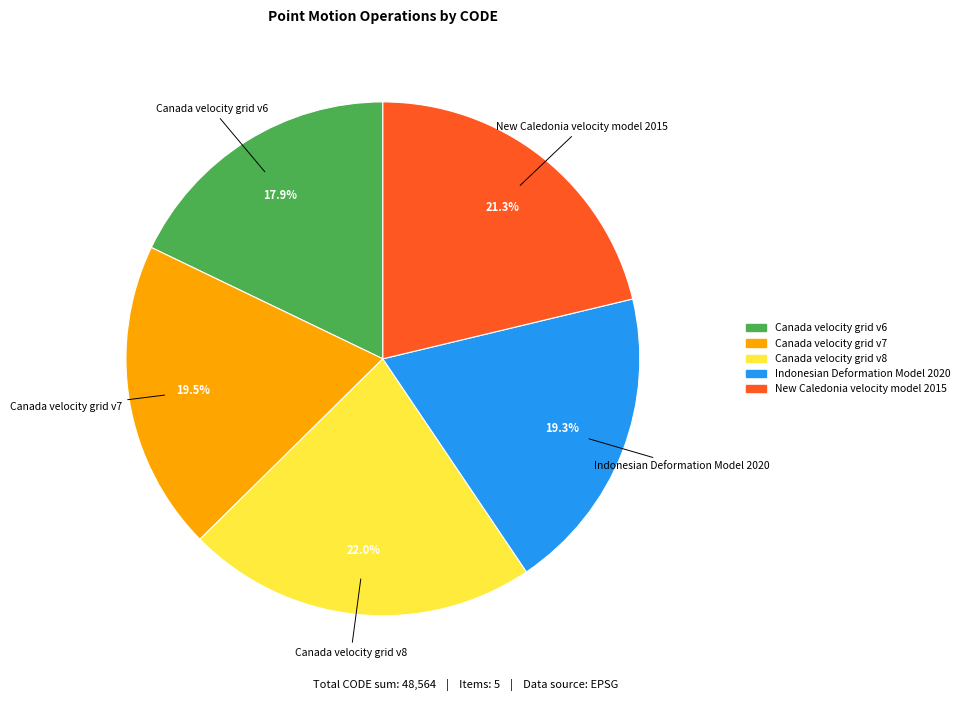

The Canada velocity grid v8 slice represents 35% of the pie. True or false?

False